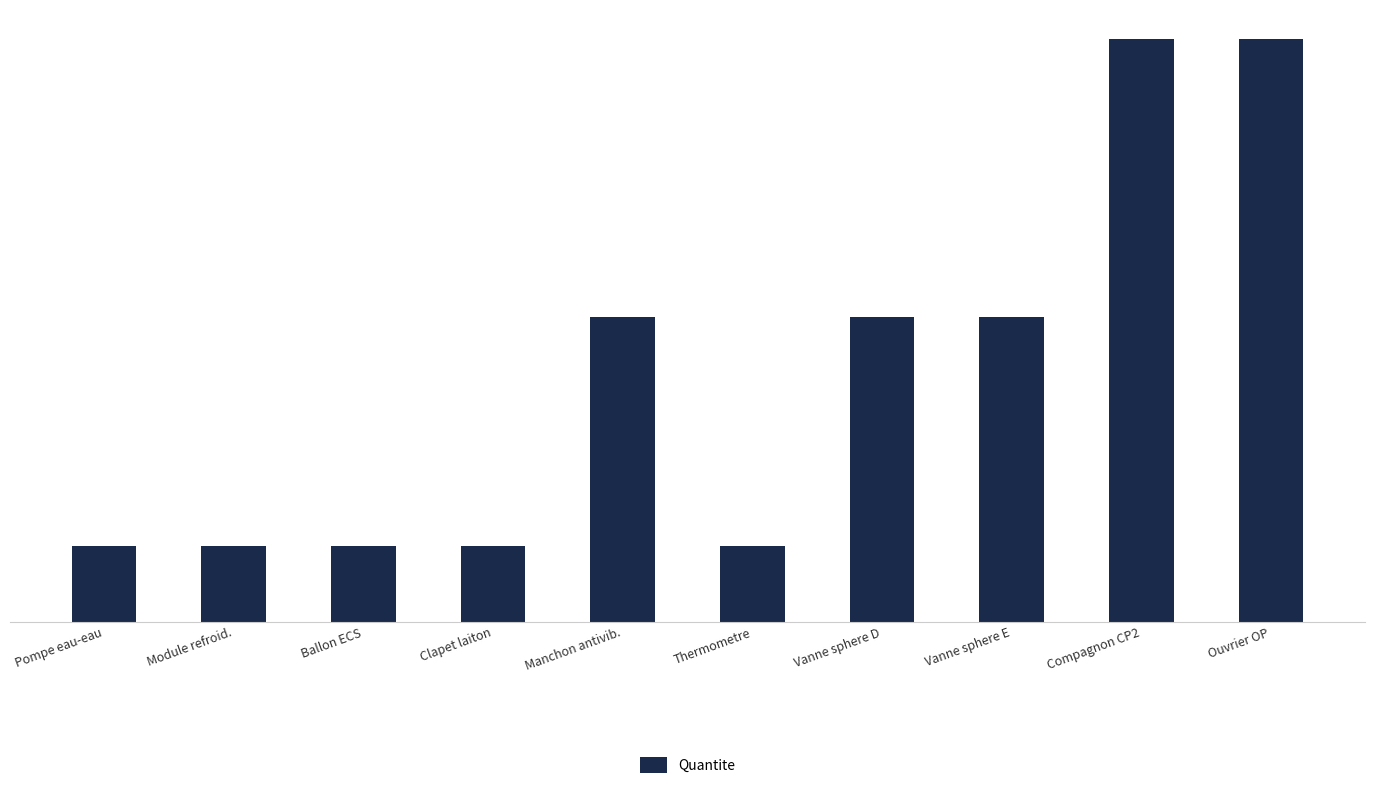

How many data points are less than 4?

5